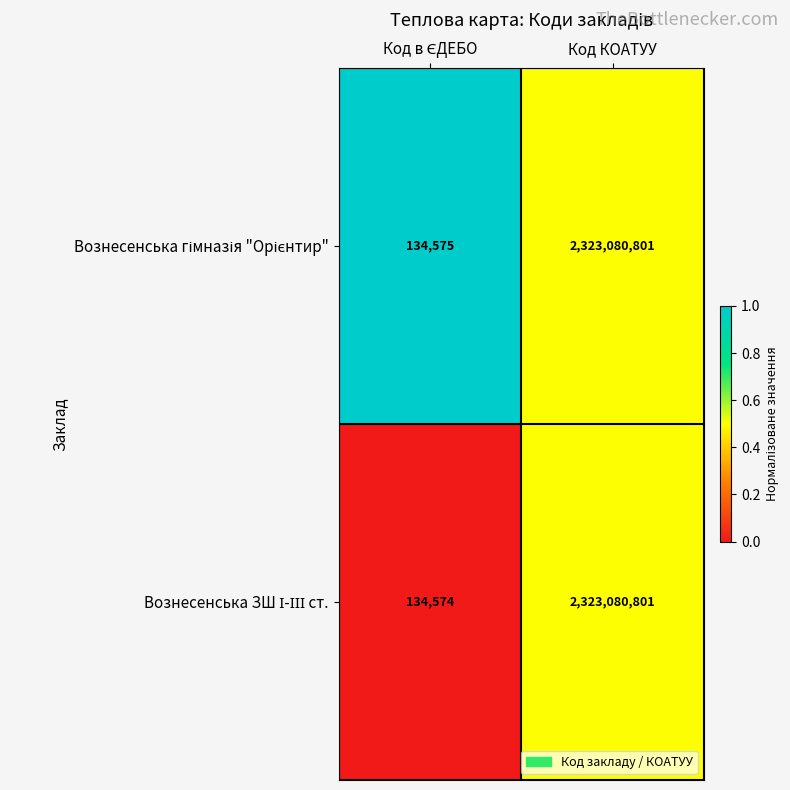

What is the greatest value displayed?

2323080801